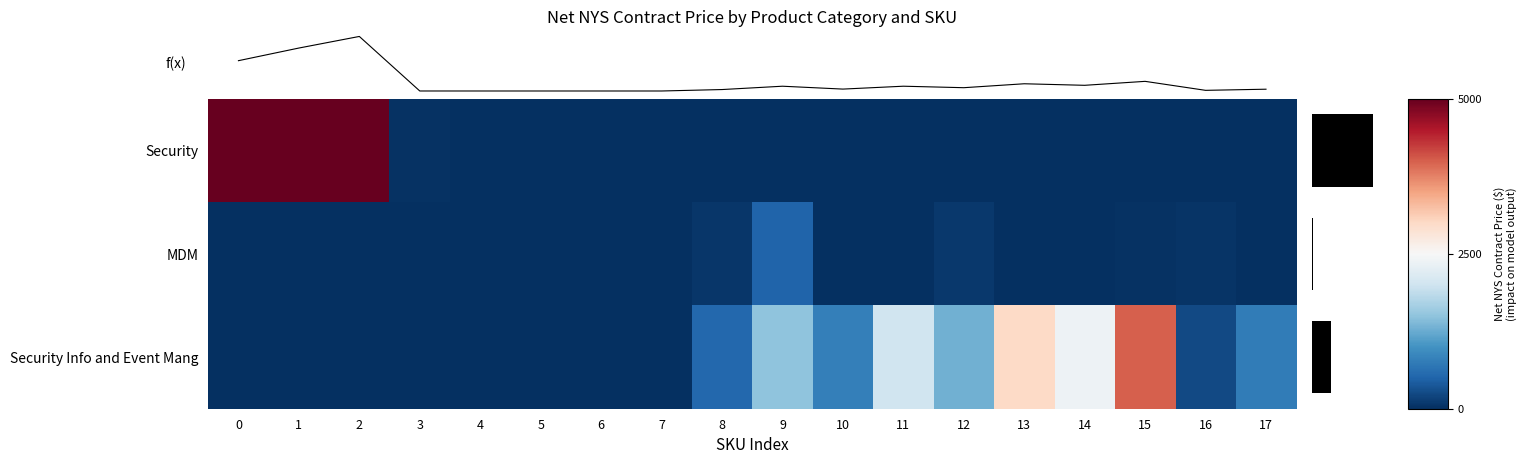

Rank the series by their maximum value, from lowest to highest.

MDM, Security Info and Event Mang, f(x), Security